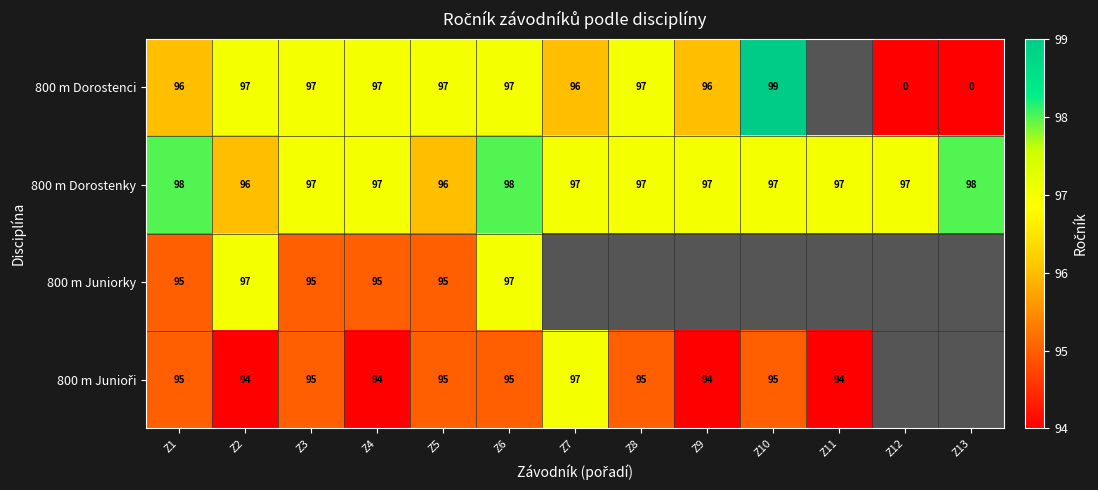

The 800 m Dorostenky series shows 149 at Z13. True or false?

False